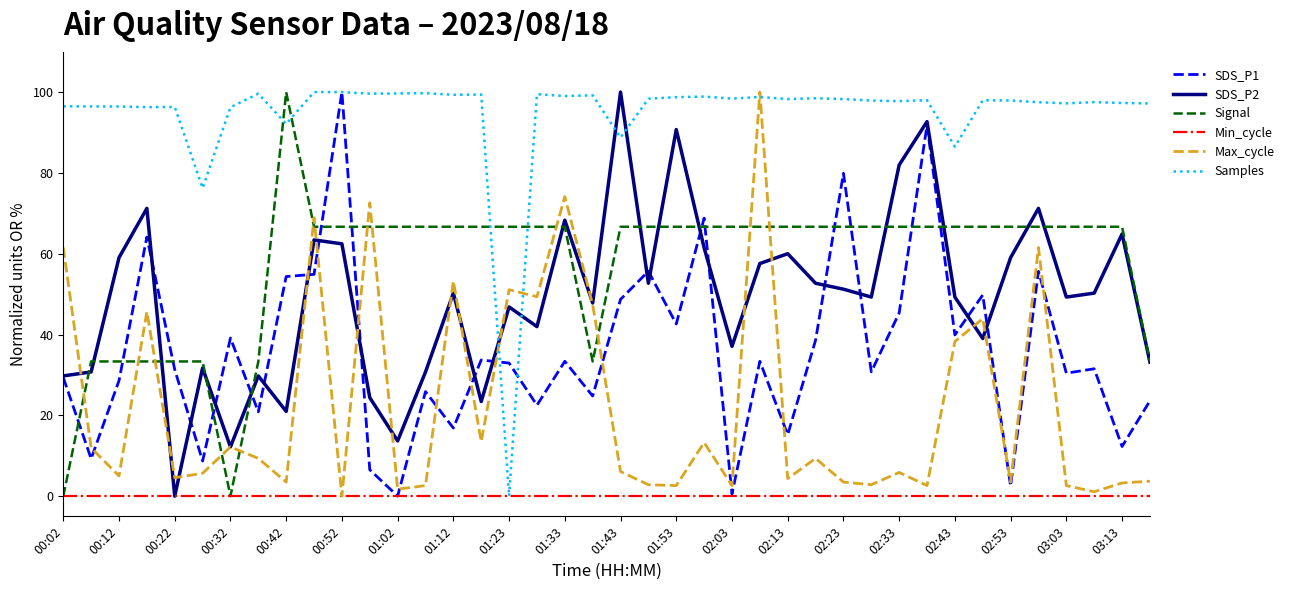

Which series ends up on top after the final intersection of Samples and Max_cycle?

Samples